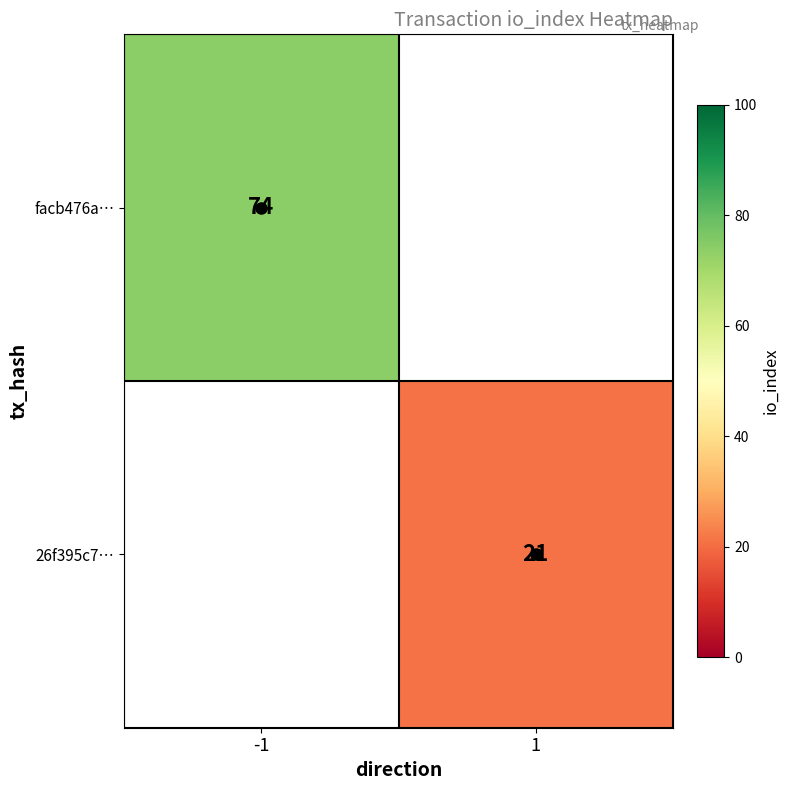

Count the number of data series in this chart.

2